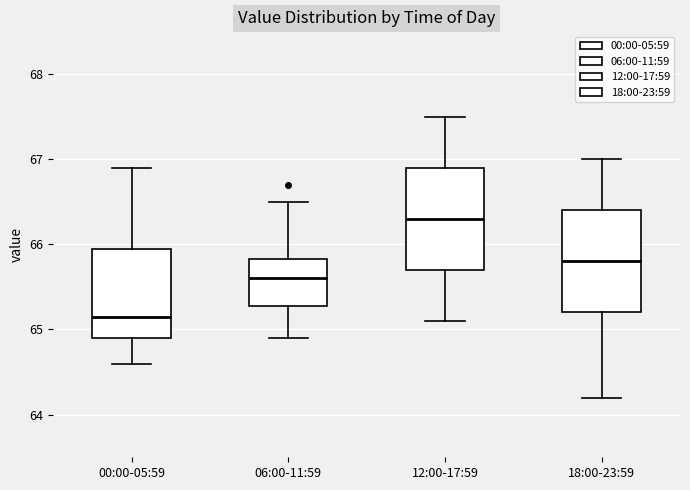

Which box has the lowest median line?

00:00-05:59